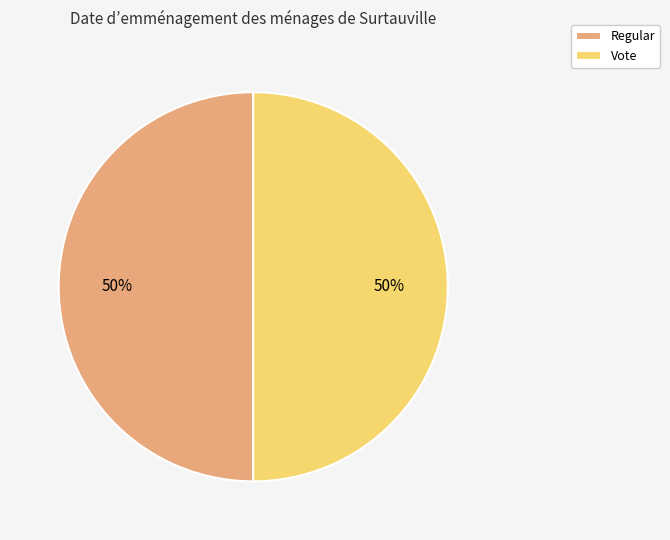

Is it true that Regular is 50% of the pie?

True